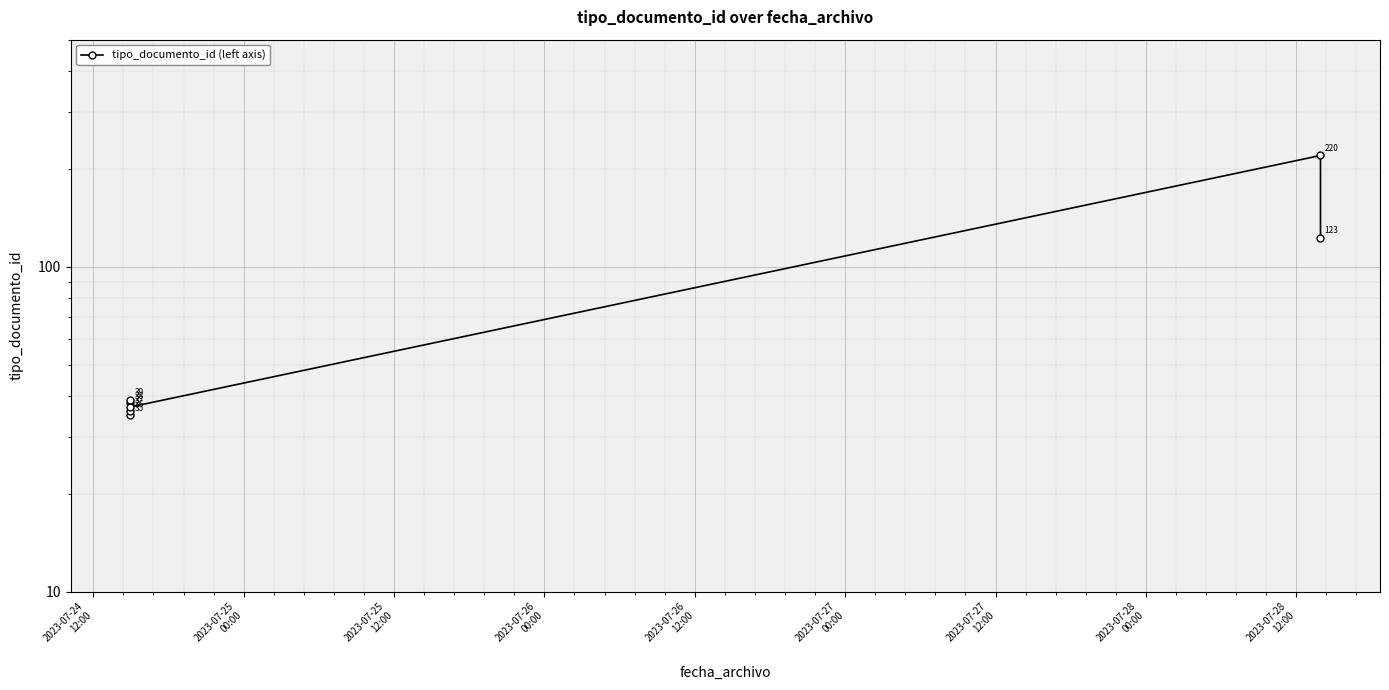

What is the maximum value shown in the chart?

220